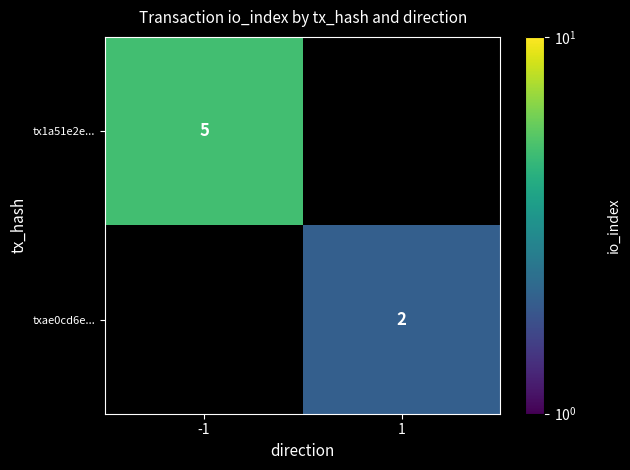

Which label corresponds to the smallest value in the chart?

1